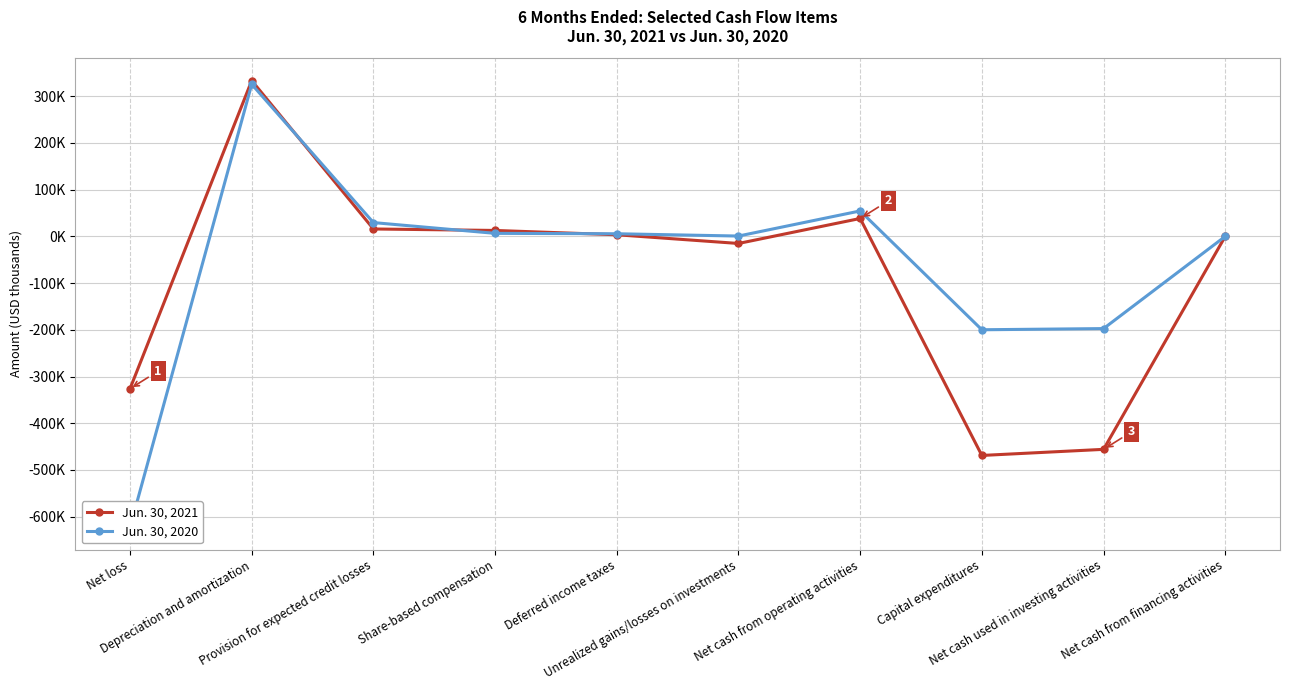

What is the highest value of the Jun. 30, 2020 series?

325662